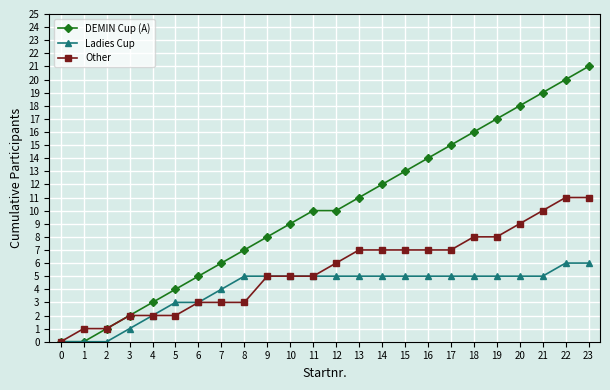

The value of DEMIN Cup (A) at 14 is 17. True or false?

False